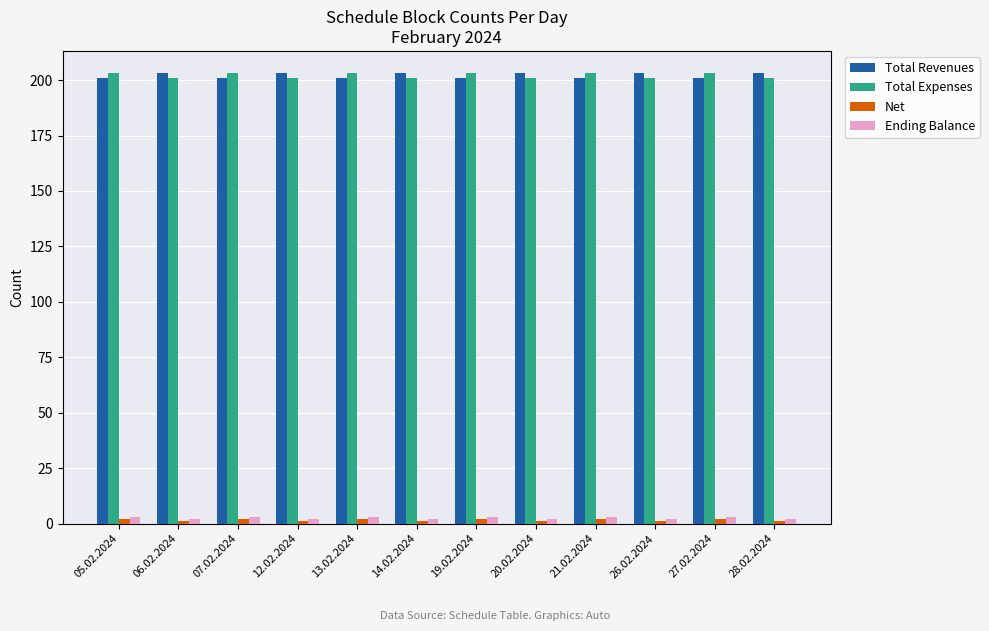

At how many categories does at least one series exceed 146?

12